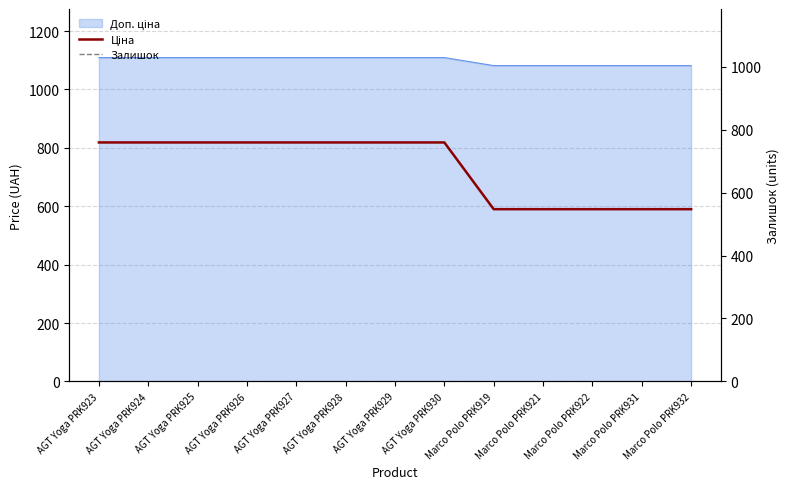

What is the difference between the maximum and second lowest values?

228.6